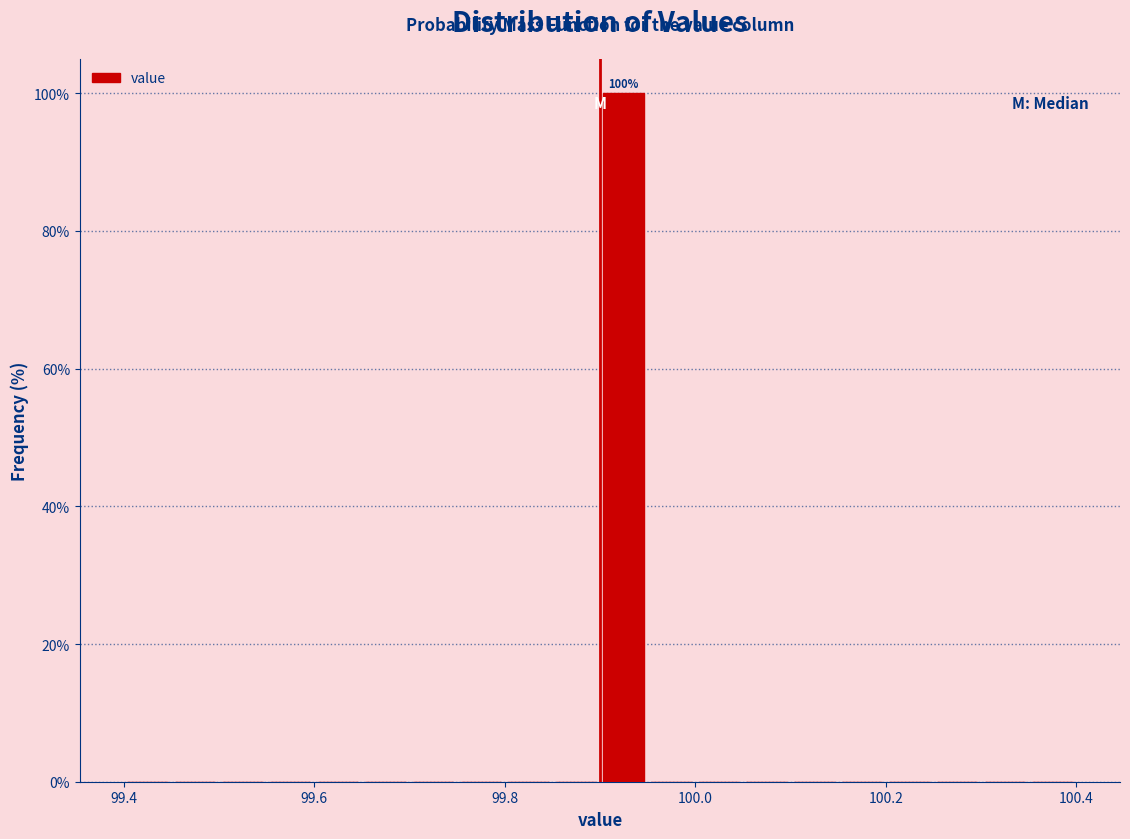

Around what value on the x-axis is the tallest bar? Give the approximate position of its centre, as read against the axis.

99.92